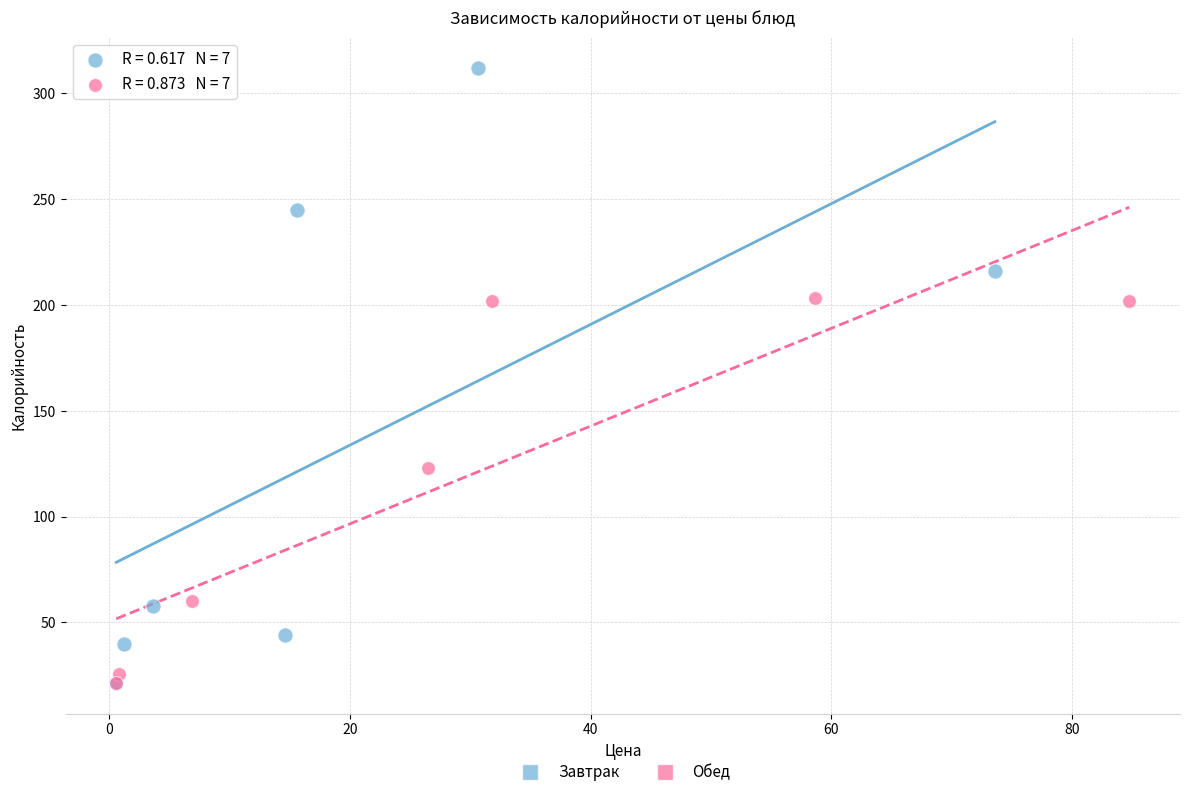

Which series contains the highest Y value?

Завтрак